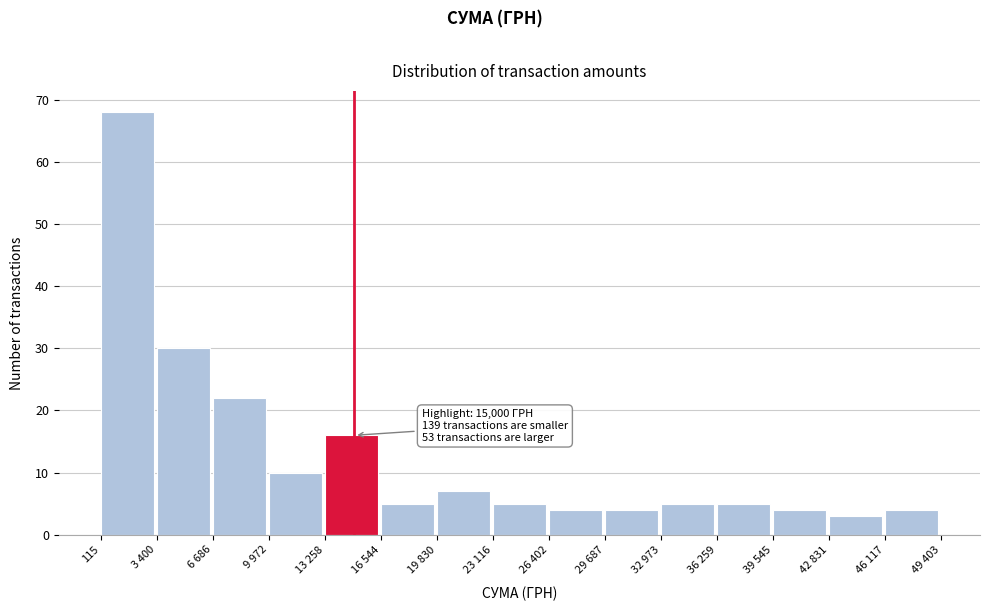

Reading right to left, what are all the values shown in this chart?

4	3	4	5	5	4	4	5	7	5	16	10	22	30	68